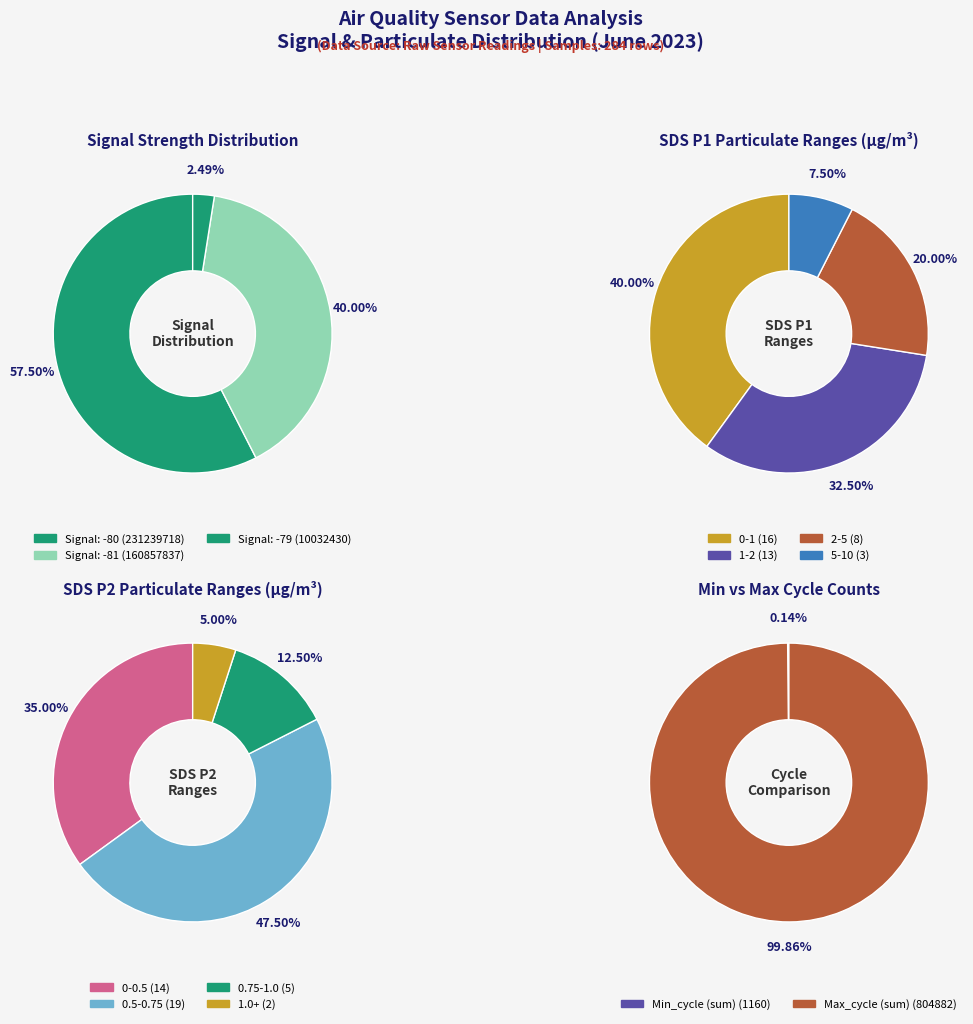

Between 4 and 3, which is larger?

4